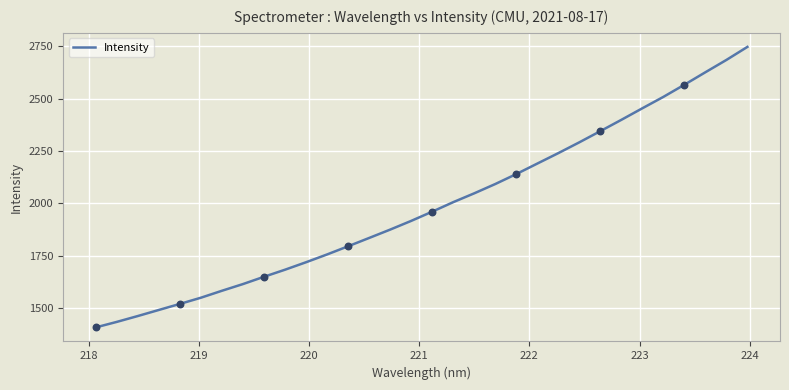

What is the smallest value displayed?

1407.7